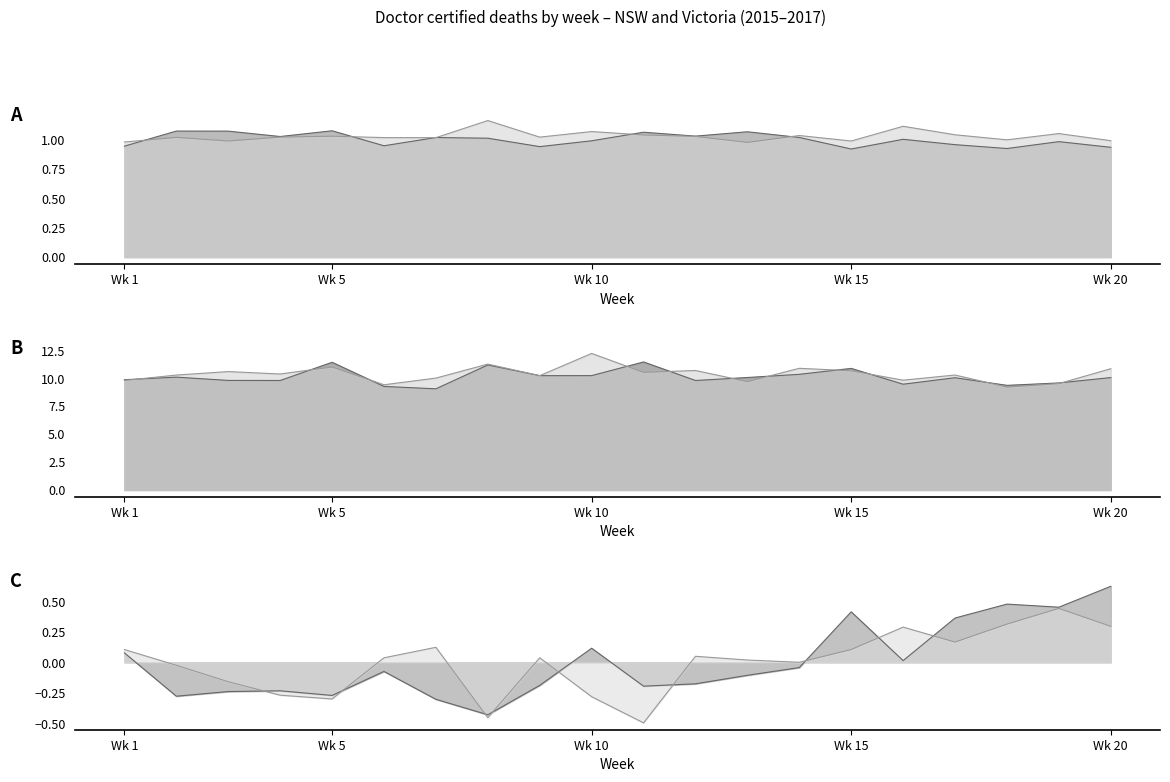

True or false: NSW 2017/2015 line and VIC 2016×10 line cross at least once.

False